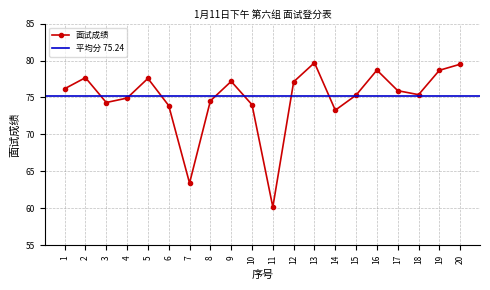

The chart shows a value of 75.9 at 17. True or false?

True